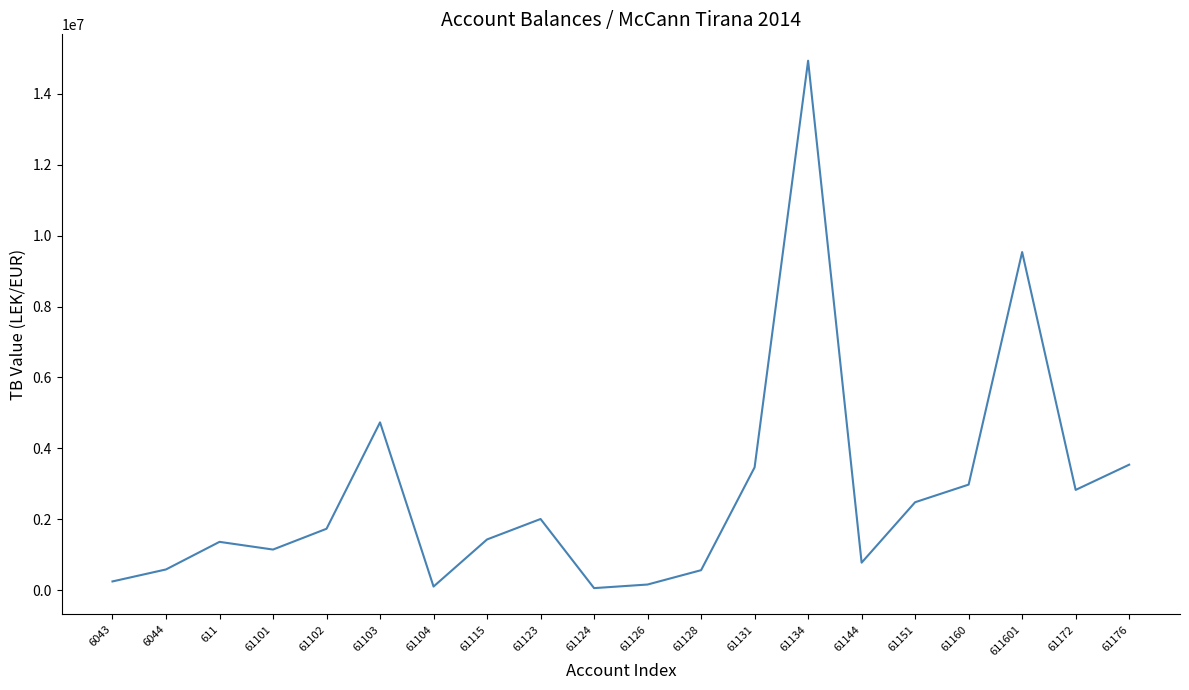

What is the change in value from 61103 to 61128?

-4167606.4